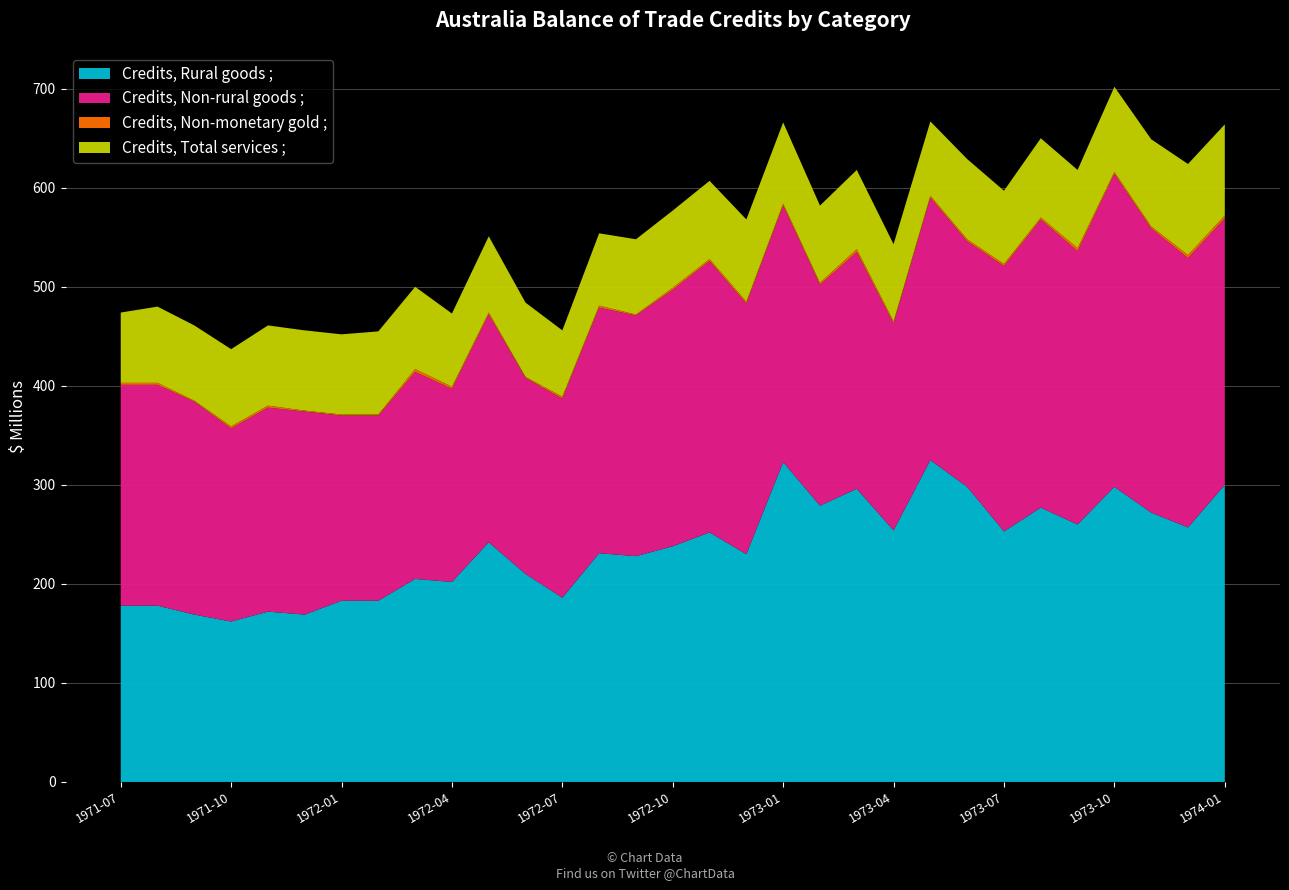

Reading left to right, extract all data points from this chart.

Credits, Rural goods ;: 178	178	169	162	172	169	183	183	205	202	242	210	186	231	228	238	252	230	323	279	296	254	325	298	253	277	260	298	272	257	300
Credits, Non-rural goods ;: 223	223	215	195	206	205	187	187	209	195	230	198	201	248	243	259	274	253	259	223	239	209	265	248	268	291	276	316	287	272	269
Credits, Non-monetary gold ;: 2	2	1	2	2	1	1	1	3	2	2	1	2	2	1	2	2	2	2	2	3	2	2	2	2	2	3	2	2	3	3
Credits, Total services ;: 71	77	76	78	81	81	81	84	83	74	77	75	67	73	76	78	79	83	82	78	80	78	75	81	74	80	79	86	88	92	92